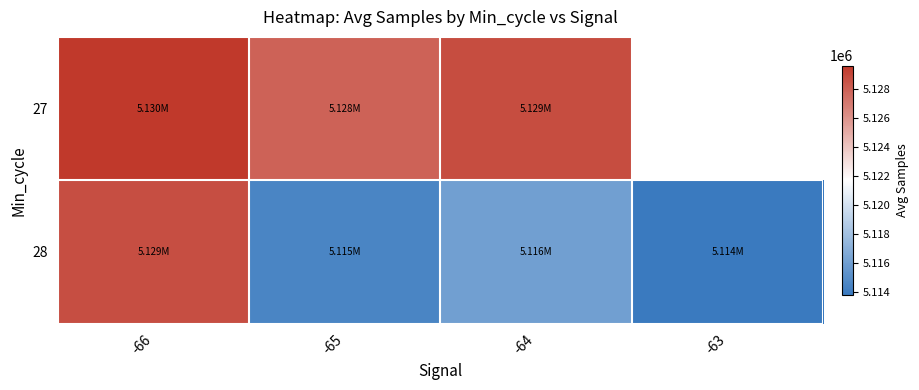

What is the approximate value of 28 at -64?

5116075.8